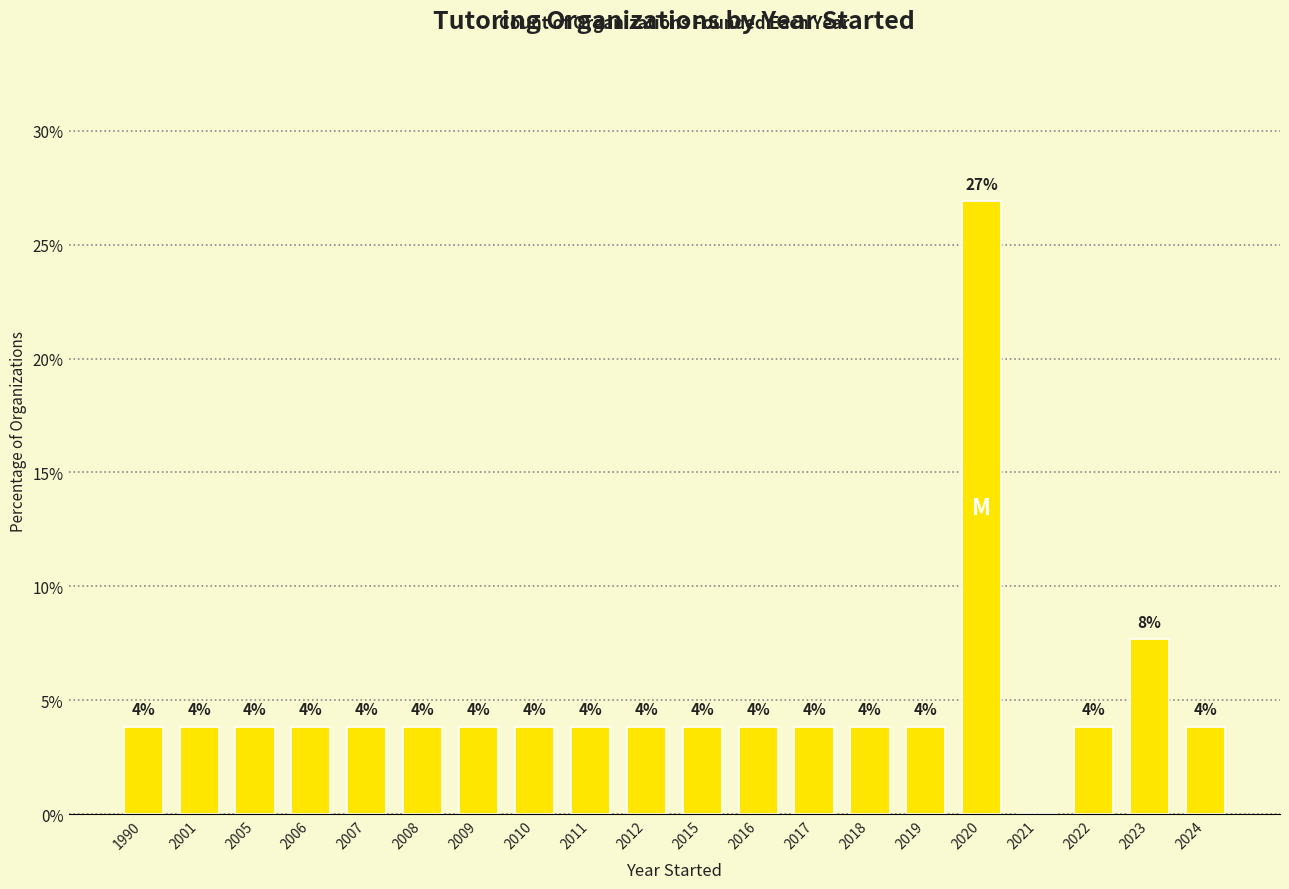

Reading left to right, transcribe all the data shown in this chart.

1990=3.8	2001=3.8	2005=3.8	2006=3.8	2007=3.8	2008=3.8	2009=3.8	2010=3.8	2011=3.8	2012=3.8	2015=3.8	2016=3.8	2017=3.8	2018=3.8	2019=3.8	2020=26.9	2021=0.0	2022=3.8	2023=7.7	2024=3.8